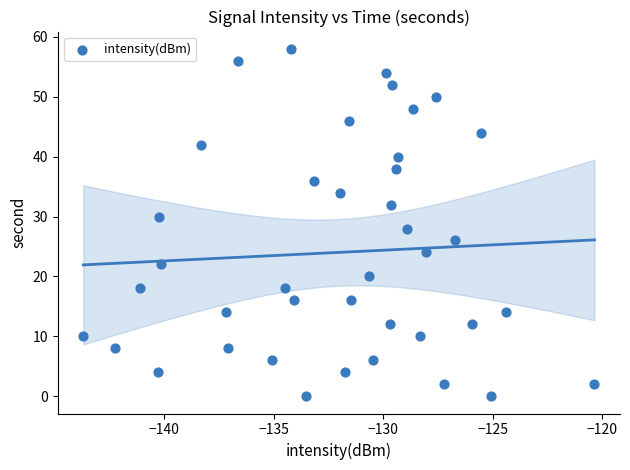

What is the range of Y values (max minus min)?

58